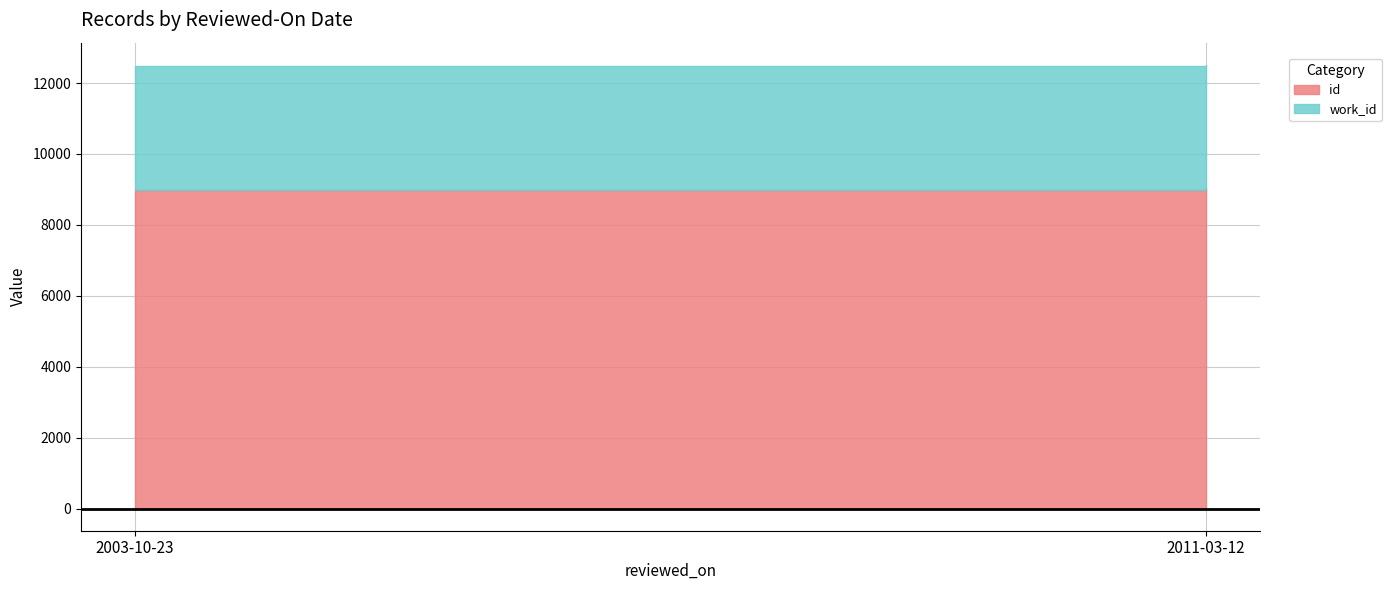

What position from the right is 2003-10-23?

2